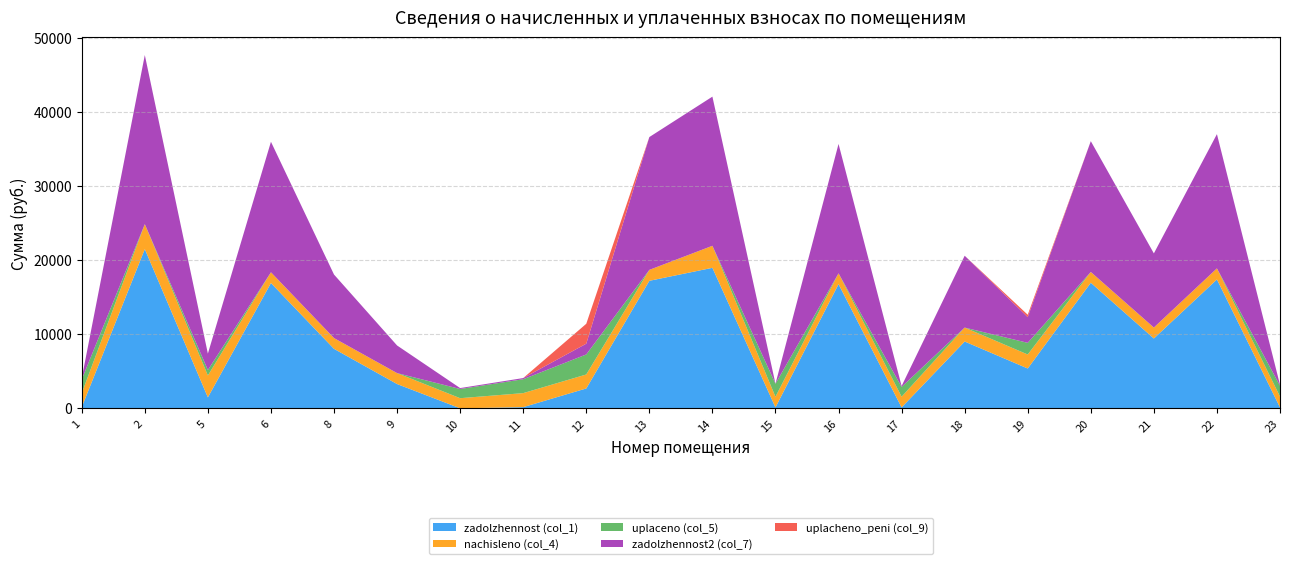

Reading left to right, extract all data points from this chart.

zadolzhennost (col_1): 156.7	21523.8	1478.5	16936.2	8039.1	3280.1	0.0	157.9	2683.2	17234.9	18991.3	119.9	16783.5	120.2	9027.9	5382.1	16974.7	9439.5	17421.2	122.5
nachisleno (col_4): 1880.5	3372.6	2957.0	1453.0	1454.5	1478.5	1367.1	1894.1	1889.3	1478.5	2977.9	1438.6	1462.6	1444.9	1886.2	1891.5	1456.2	1478.5	1494.5	1470.5
uplaceno (col_5): 1864.5	0.0	739.3	0.0	0.0	0.0	1242.8	1878.4	2707.3	0.0	0.0	1761.5	0.0	1324.5	0.0	1576.6	0.0	0.0	0.0	1458.0
zadolzhennost2 (col_7): 156.7	22856.6	2217.8	17643.8	8589.0	3734.5	124.3	157.9	1455.5	17954.9	20162.8	0.0	17490.0	120.4	9712.1	3473.1	17683.9	10023.9	18149.0	122.5
uplacheno_peni (col_9): 0.0	0.0	0.0	0.0	0.0	0.0	0.0	0.0	2692.7	0.0	0.0	0.7	0.0	2.0	0.0	323.4	0.0	0.0	0.0	0.0